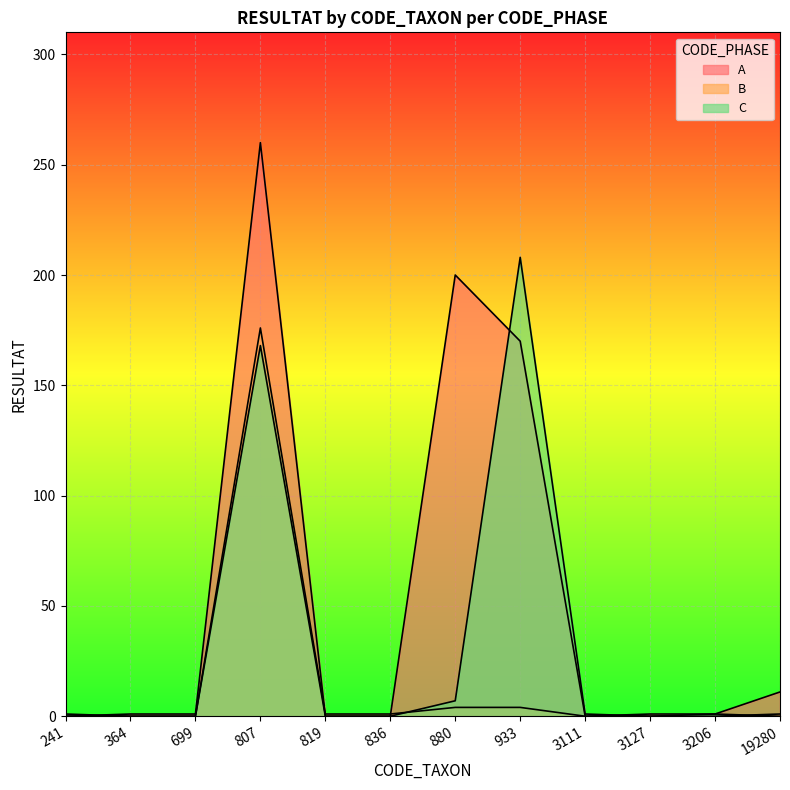

Which category has the lowest value across all series?

241